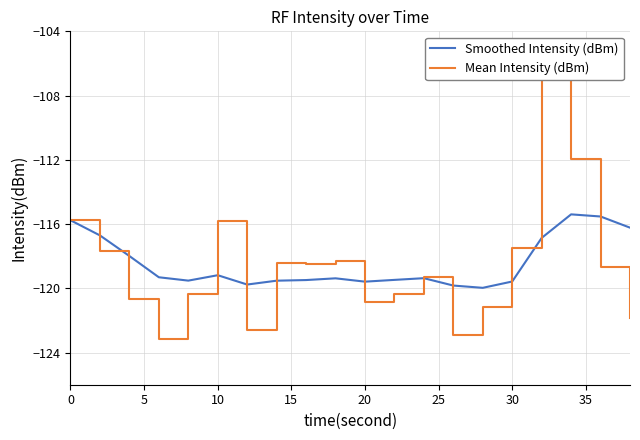

The Smoothed Intensity (dBm) series shows -170.5 at 10. True or false?

False